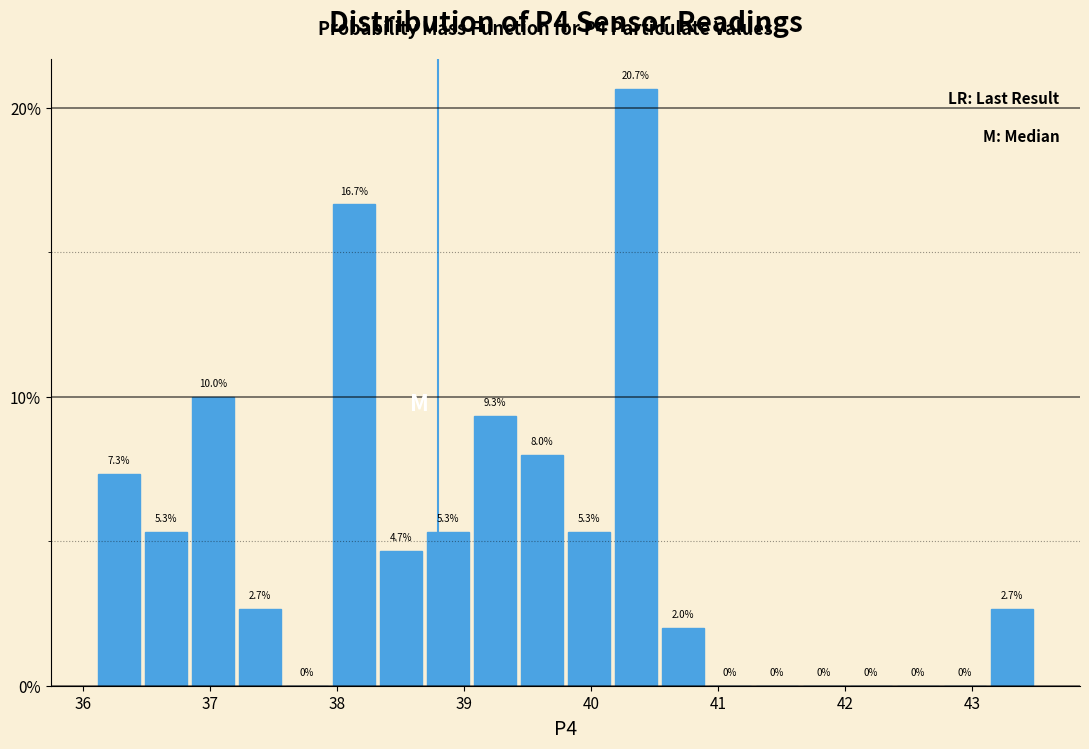

Read against the x-axis, roughly where is the centre of the tallest bar?

40.4